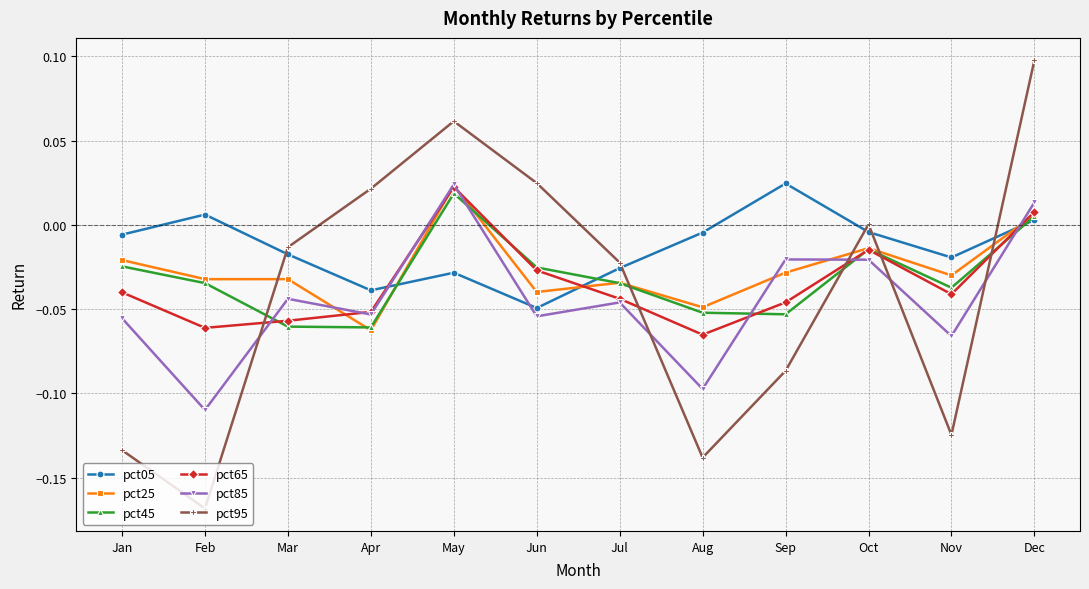

Which series has the largest total across all categories?

pct05